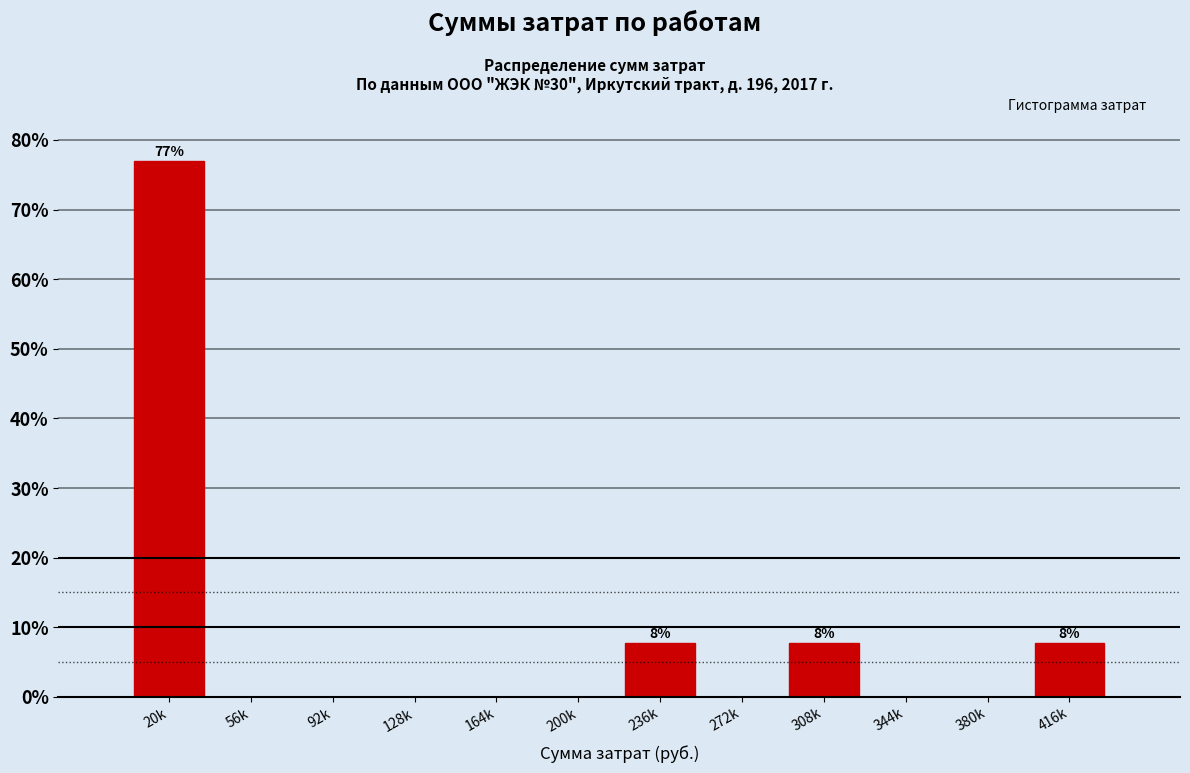

Reading left to right, list all the values displayed in this chart.

20k=76.9	56k=0.0	92k=0.0	128k=0.0	164k=0.0	200k=0.0	236k=7.7	272k=0.0	308k=7.7	344k=0.0	380k=0.0	416k=7.7